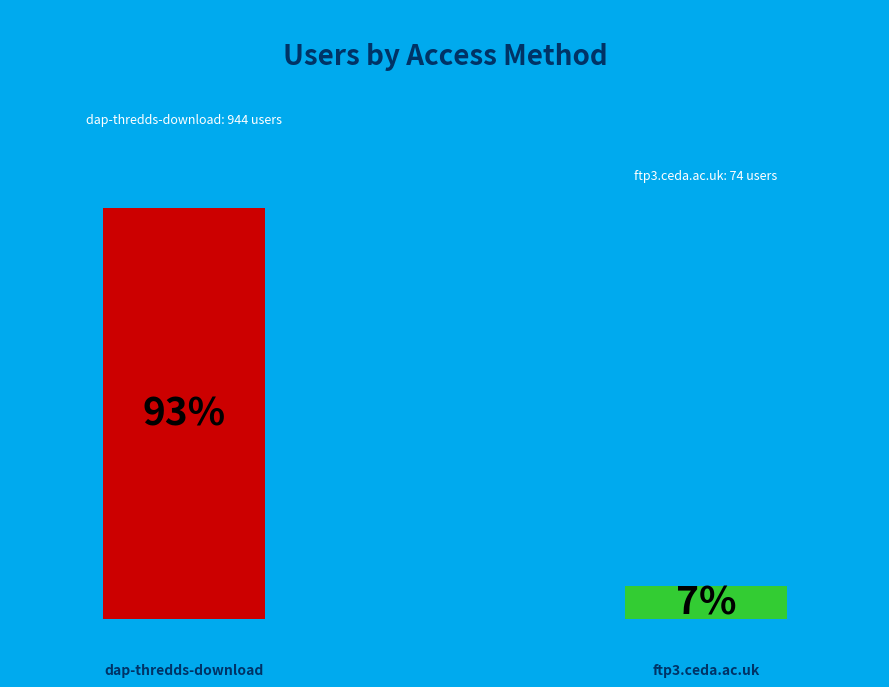

Which category has the smallest portion of the pie?

ftp3.ceda.ac.uk